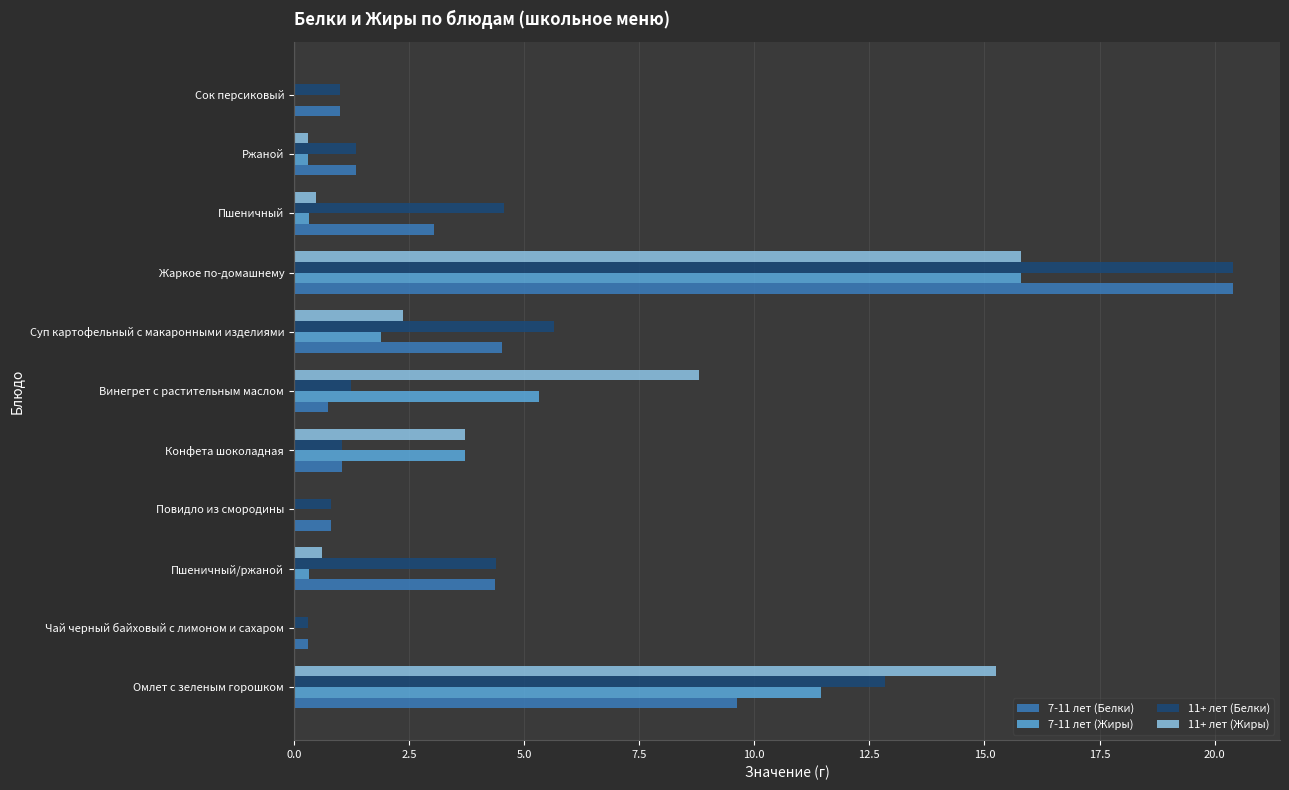

What is the sum of all 11+ лет (Жиры) values?

47.4